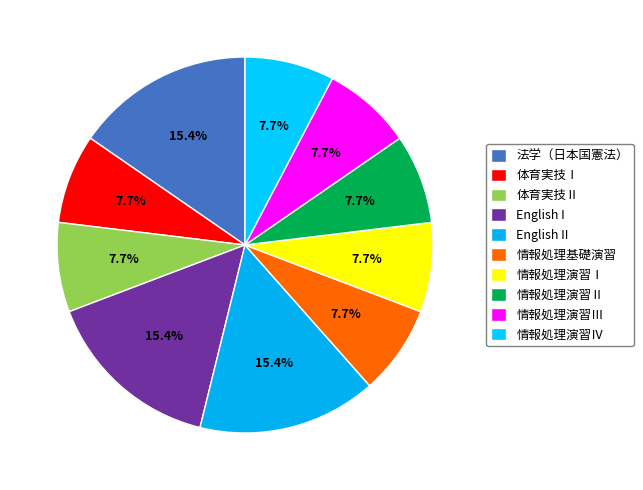

How much of the chart is everything except 情報処理演習Ⅲ?

92.3%